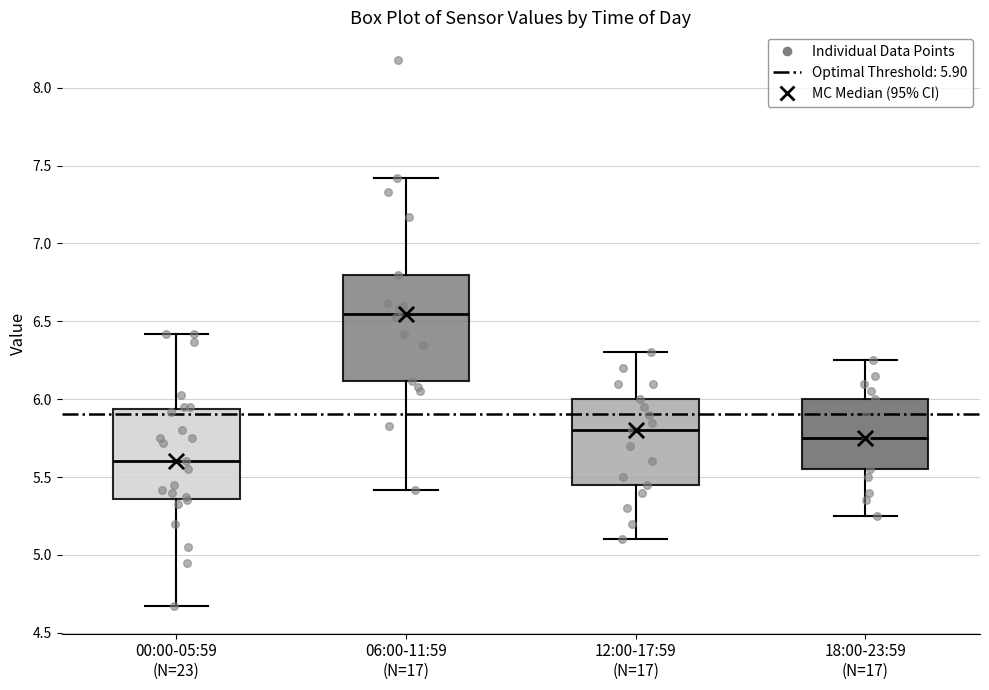

Reading left to right, transcribe this box plot: for each box, give where its median line is, the range the box spans, and where its two whiskers end, as read against the y-axis. The values are not printed on the chart, so give them approximately, as read against the axis.

00:00-05:59 (N=23): median 5.60, box 5.35 to 5.95, whiskers 4.65 to 6.40
06:00-11:59 (N=17): median 6.55, box 6.10 to 6.80, whiskers 5.40 to 7.40
12:00-17:59 (N=17): median 5.80, box 5.45 to 6.00, whiskers 5.10 to 6.30
18:00-23:59 (N=17): median 5.75, box 5.55 to 6.00, whiskers 5.25 to 6.25